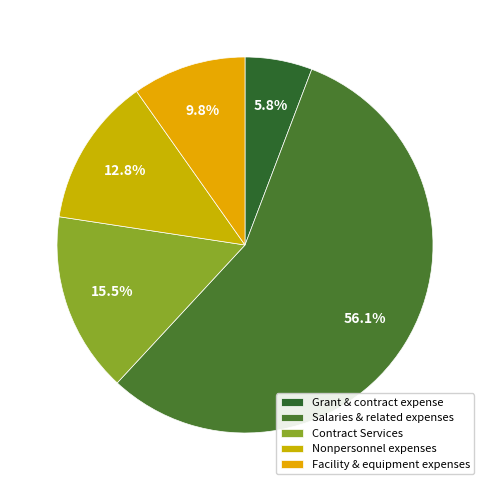

Is it true that Nonpersonnel expenses is 1% of the pie?

False